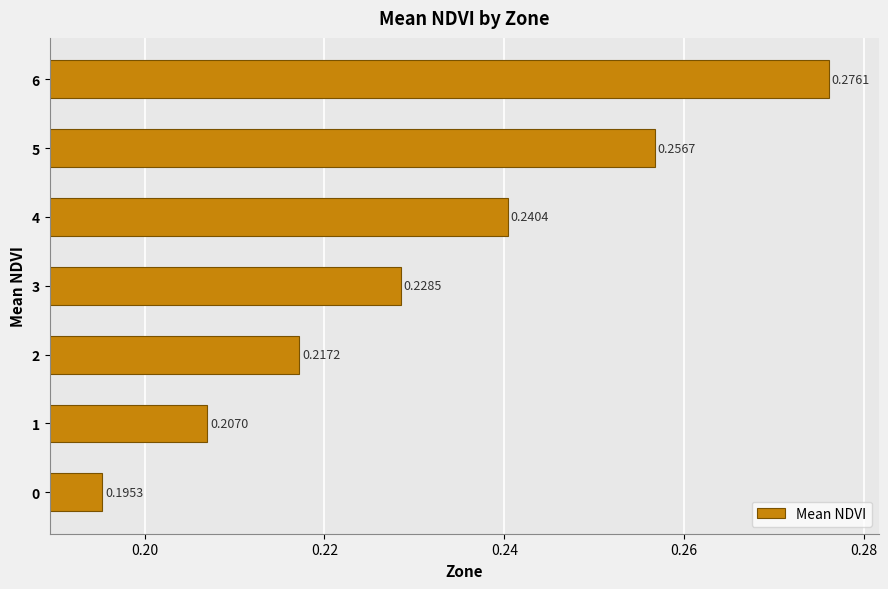

What is the change in value from 0 to 5?

+0.1